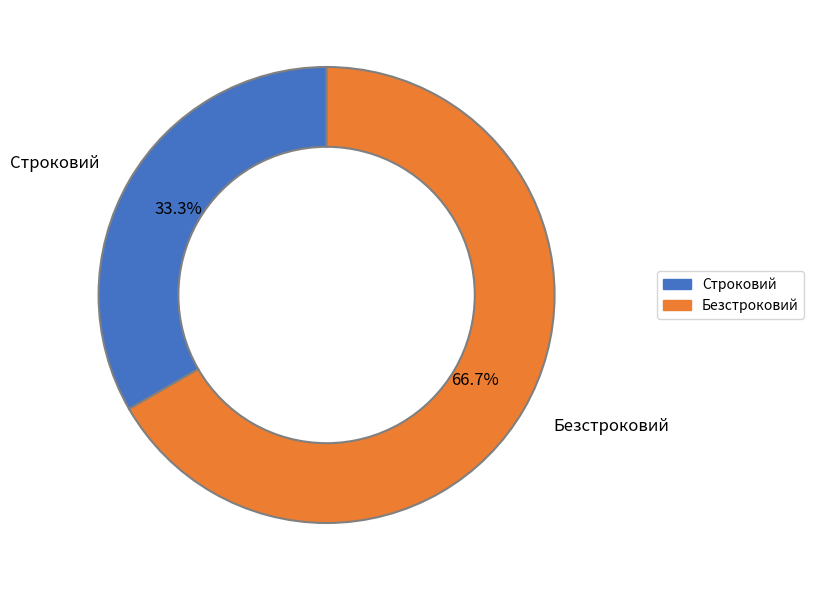

What percentage is the Строковий slice, to the nearest percent?

33%